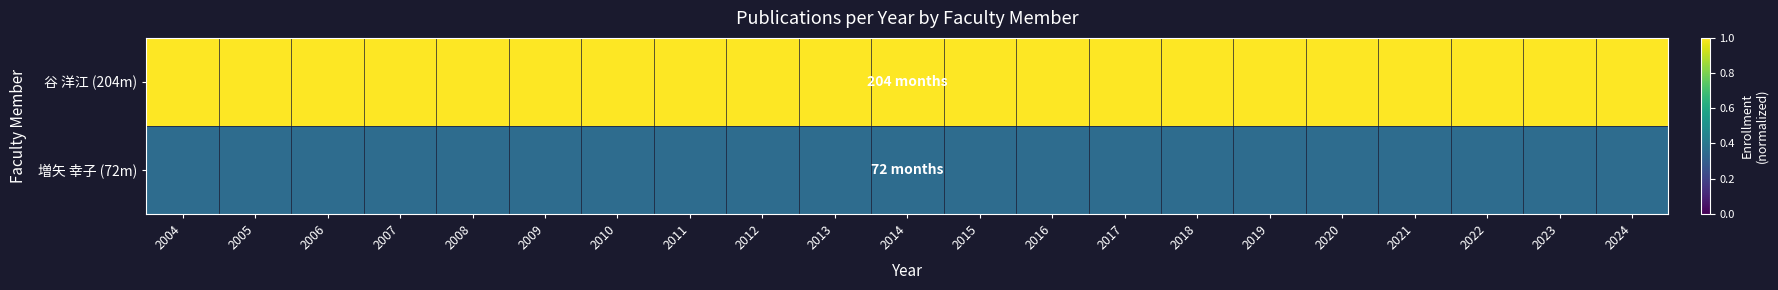

List the series in order of their peak value, lowest first.

増矢 幸子 (72m), 谷 洋江 (204m)